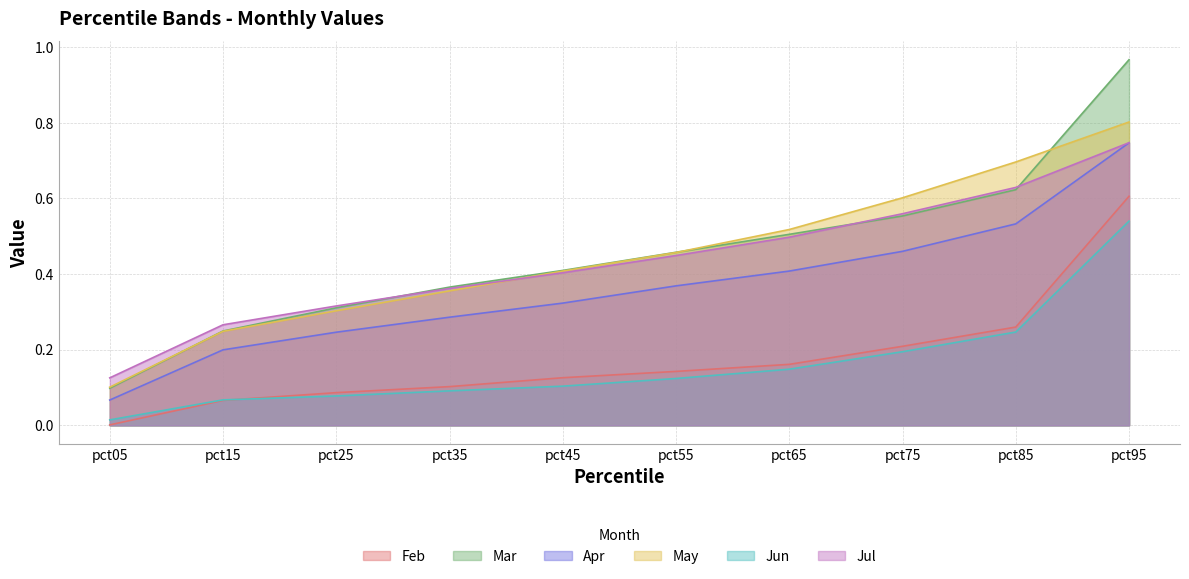

True or false: Feb has more than 1 points higher than both neighbors.

False